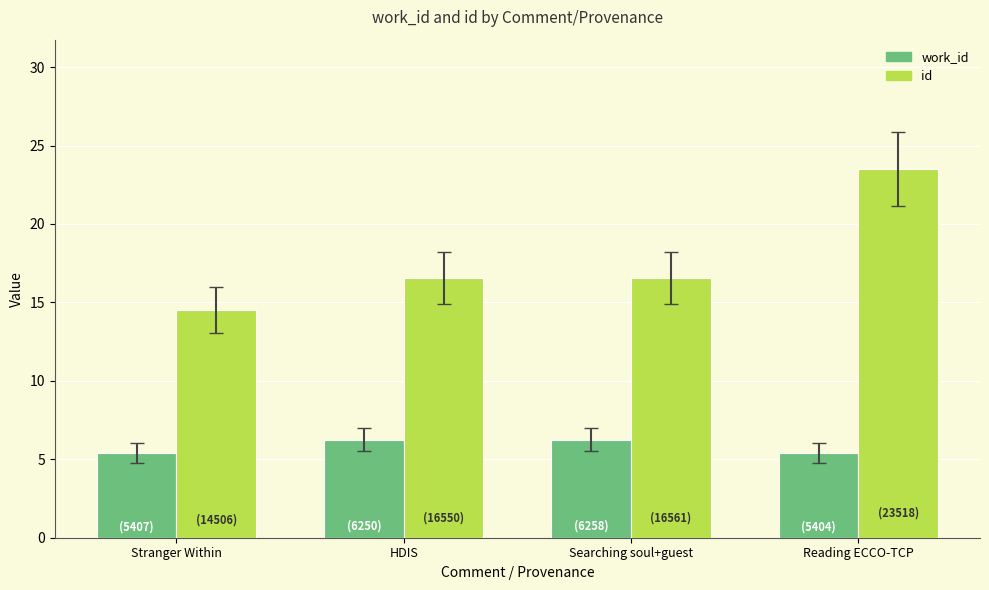

At HDIS, list the series in order from largest to smallest.

id, work_id